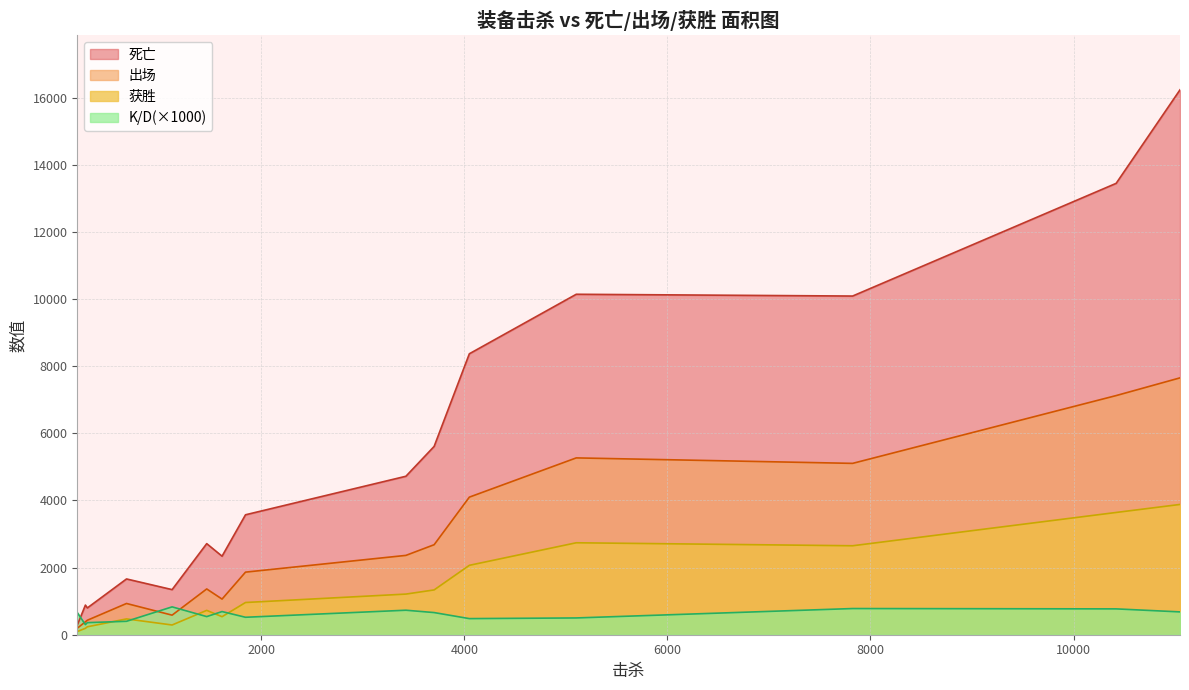

List the series in order of their overall mean, highest first.

死亡, 出场, 获胜, K/D(×1000)